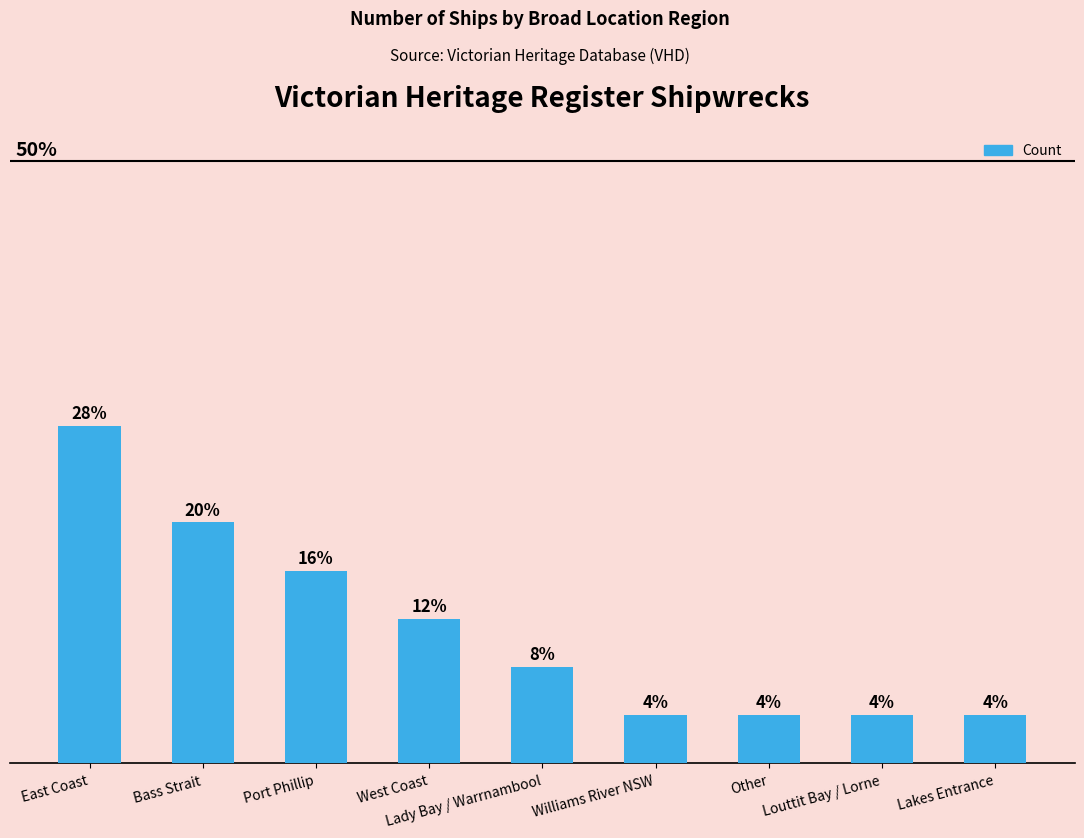

Does the chart contain any negative values?

No